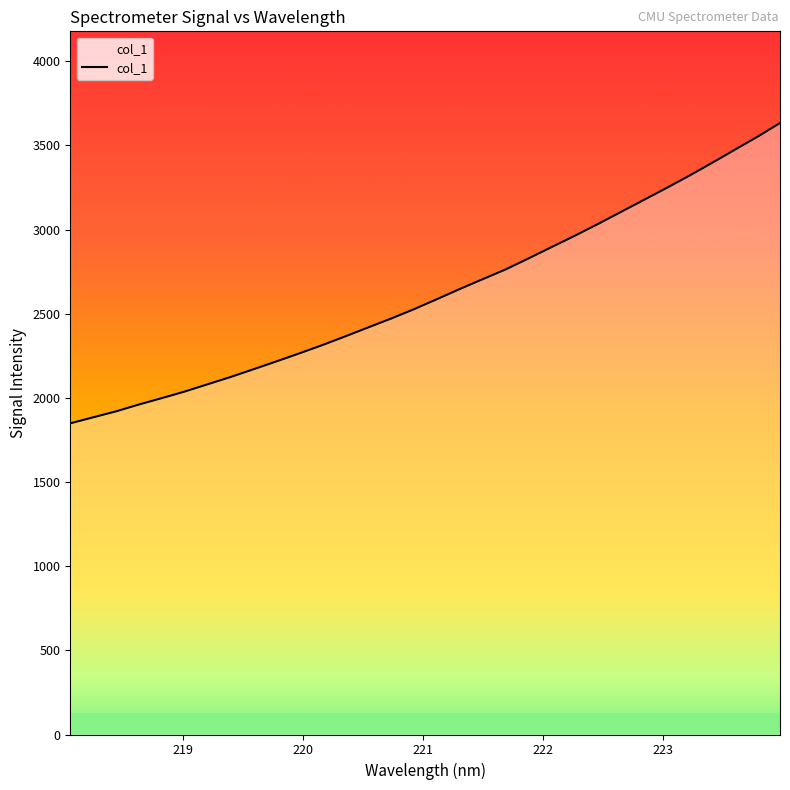

What is the change in value from 219.9712 to 222.8355?

+908.2